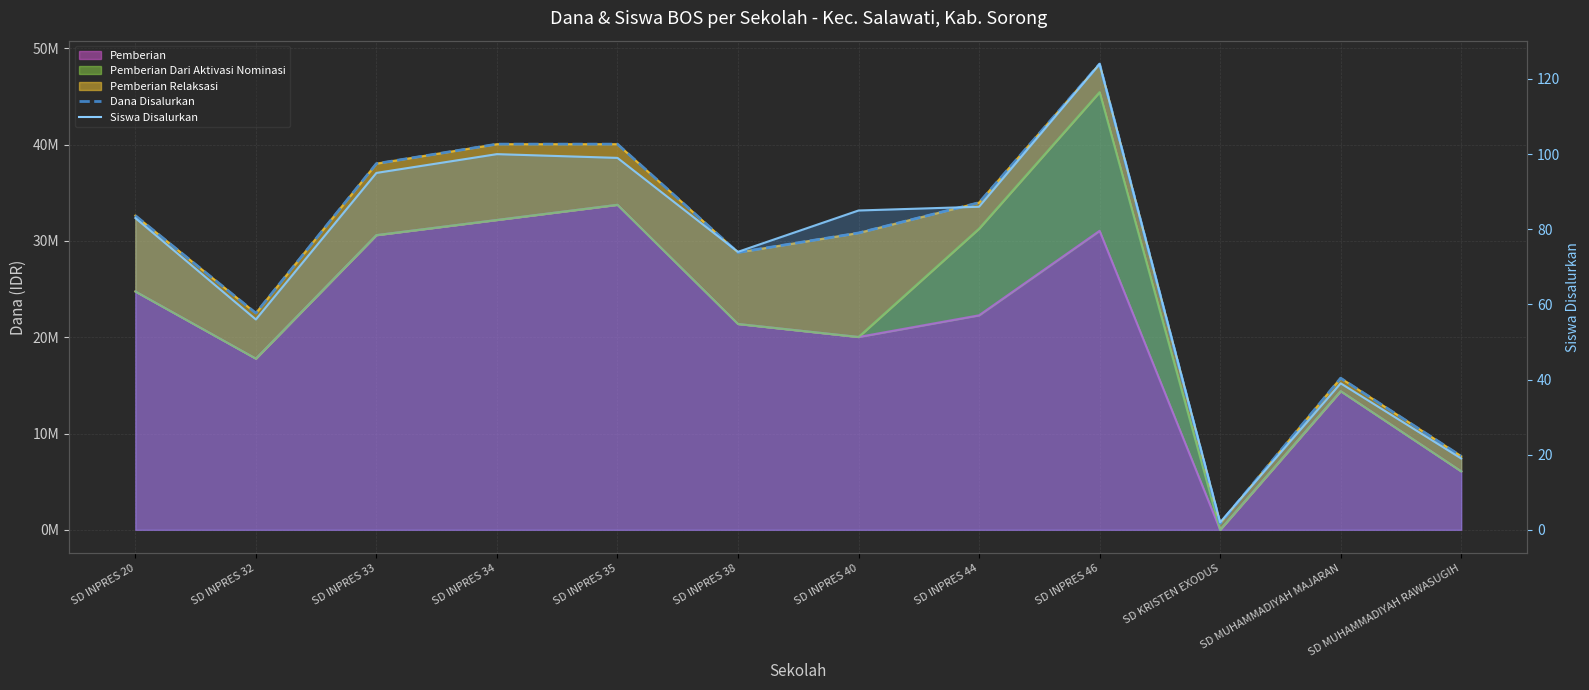

Reading left to right, list all the values displayed in this chart.

Dana Disalurkan: 32625000	22500000	38025000	40050000	40050000	28800000	30825000	33975000	48375000	675000	15750000	7650000
Siswa Disalurkan (line): 83	56	95	100	99	74	85	86	124	2	39	19